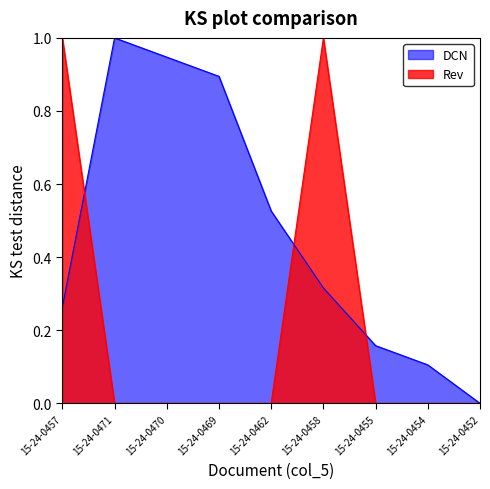

How many times do DCN and Rev cross each other?

3